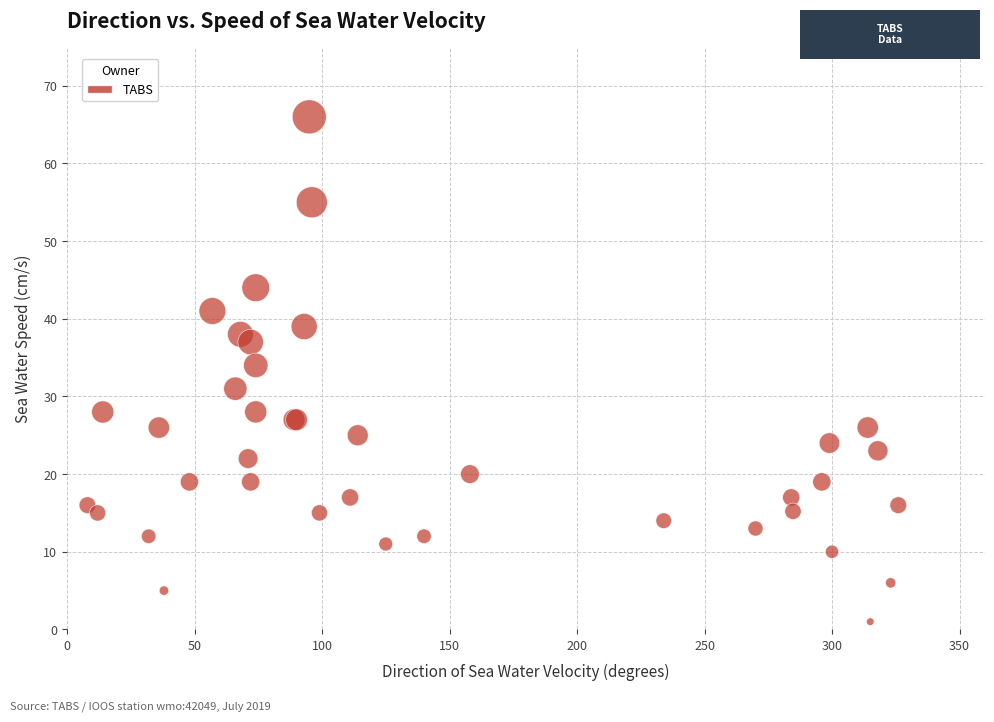

What Y value in the scatter plot is closest to 33?

34.0